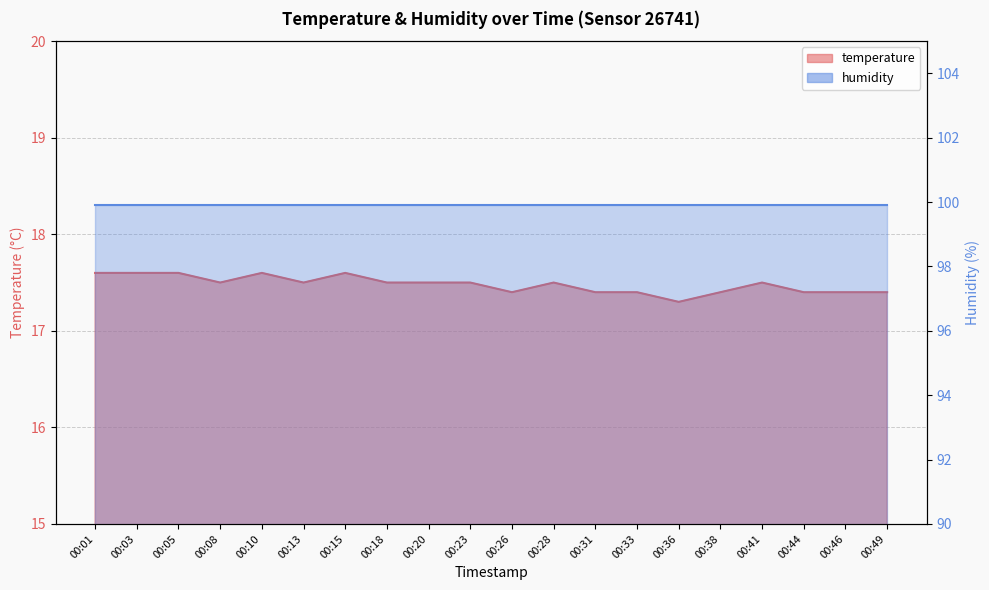

Rank the categories by value from highest to lowest.

00:01, 00:03, 00:05, 00:10, 00:15, 00:08, 00:13, 00:18, 00:20, 00:23, 00:28, 00:41, 00:26, 00:31, 00:33, 00:38, 00:44, 00:46, 00:49, 00:36